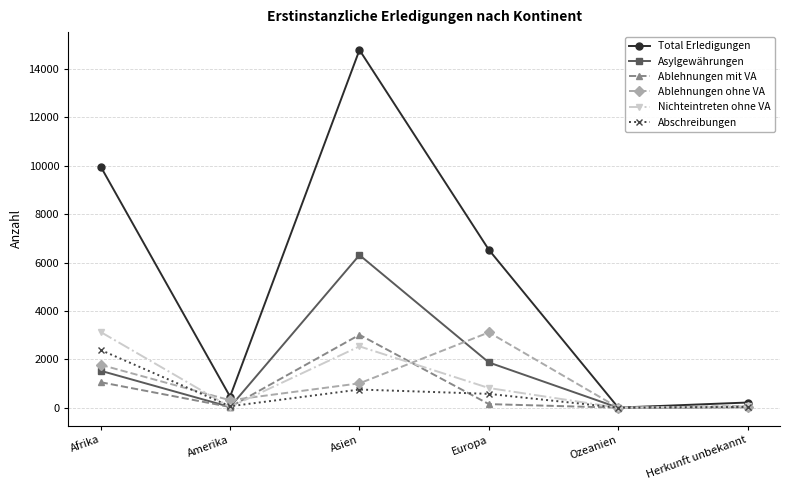

At which category is the sum across all series the highest?

Asien